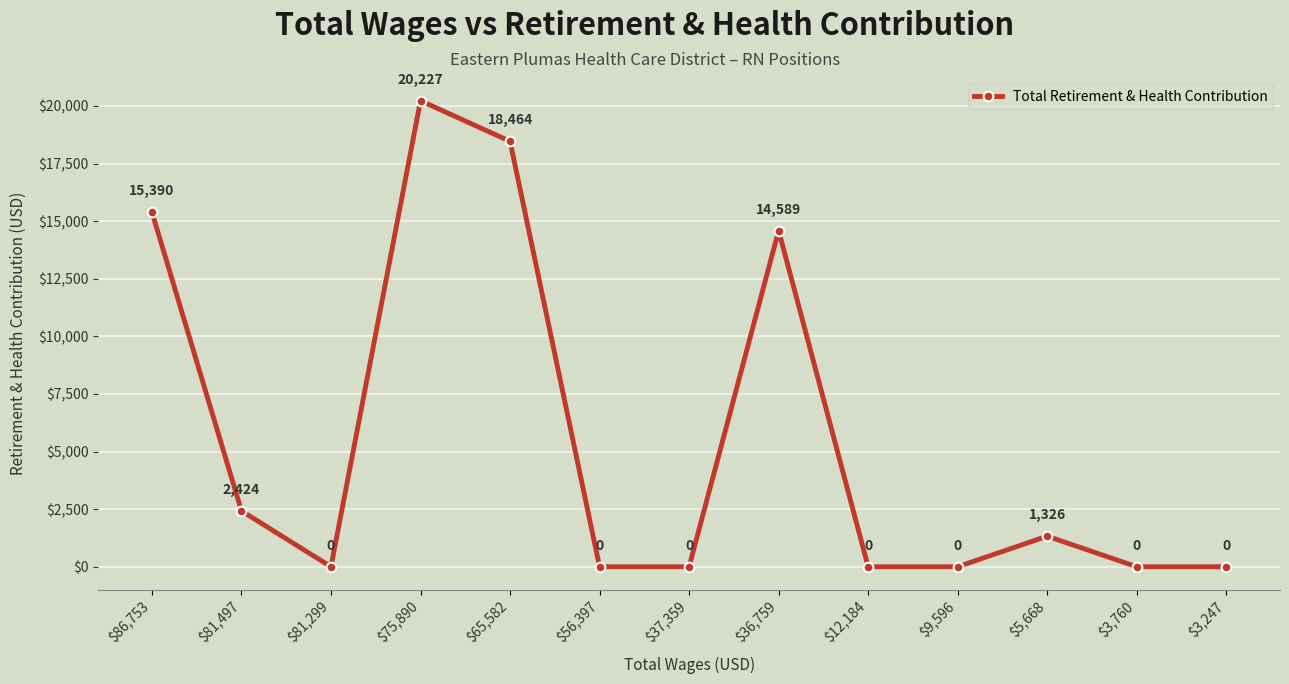

How many data points does each series have?

13